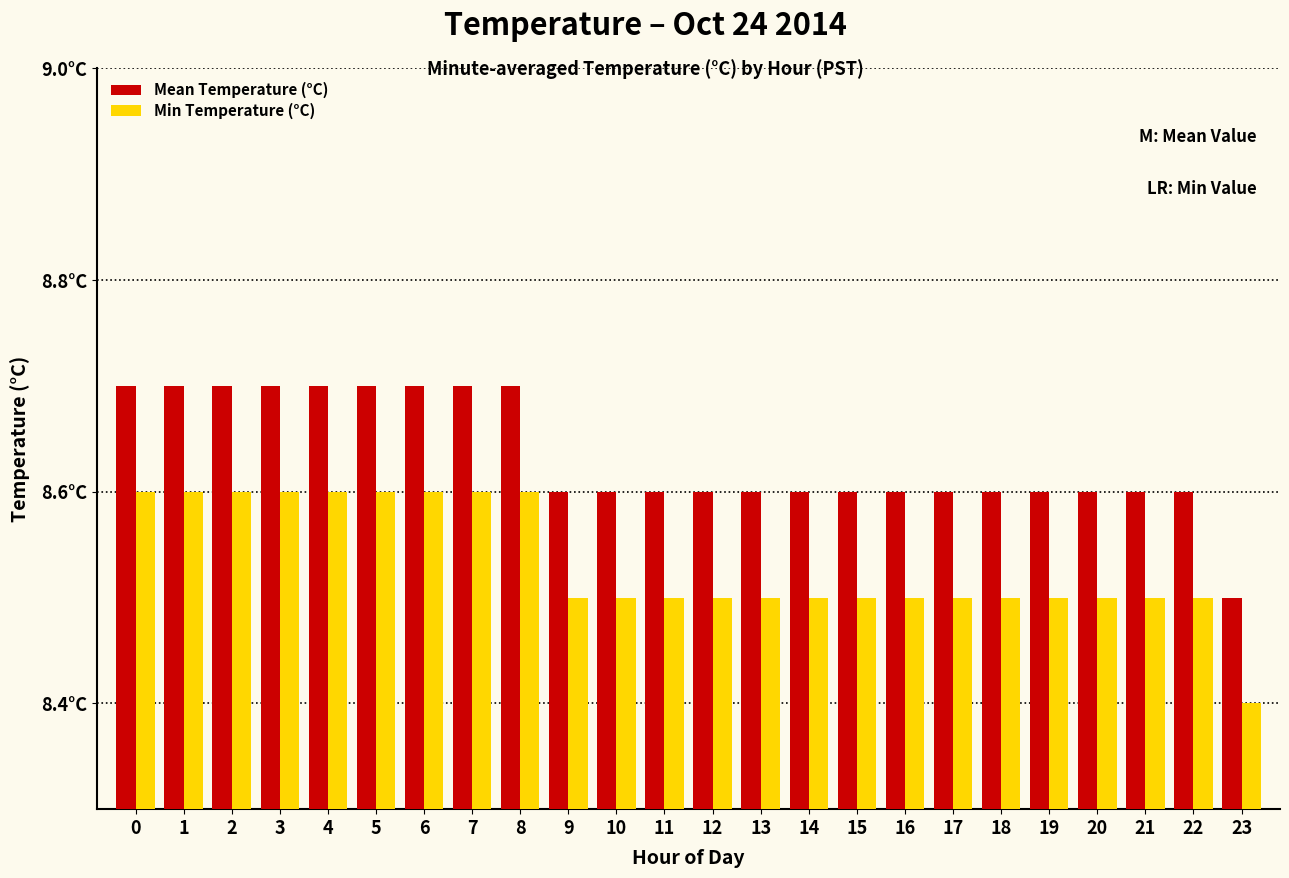

Which has a higher value, 19 or 18?

19